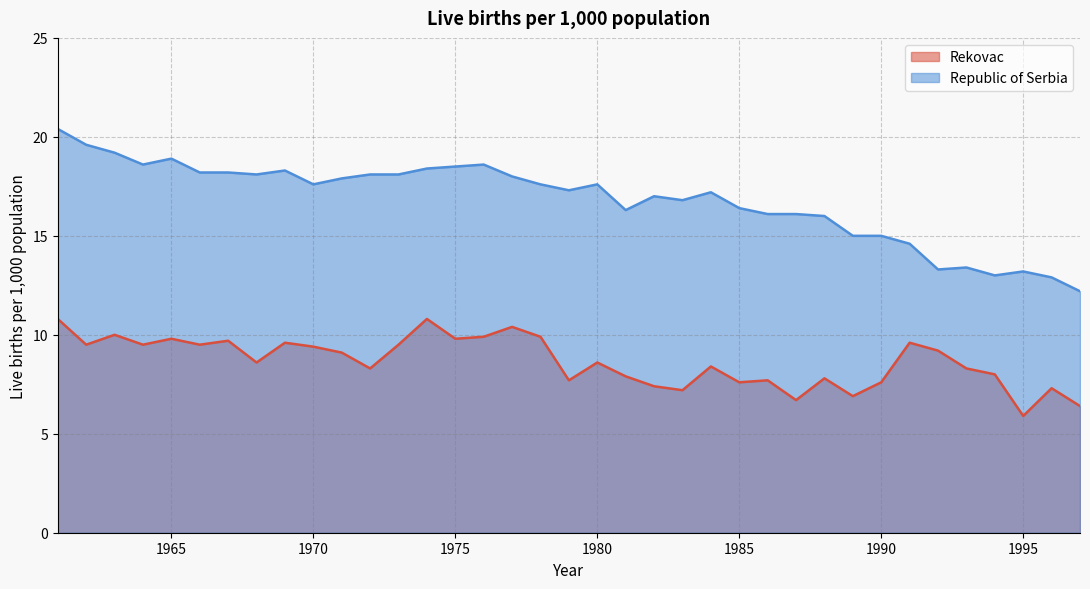

What is the value of the Republic of Serbia point at the 35th from the left?

13.2